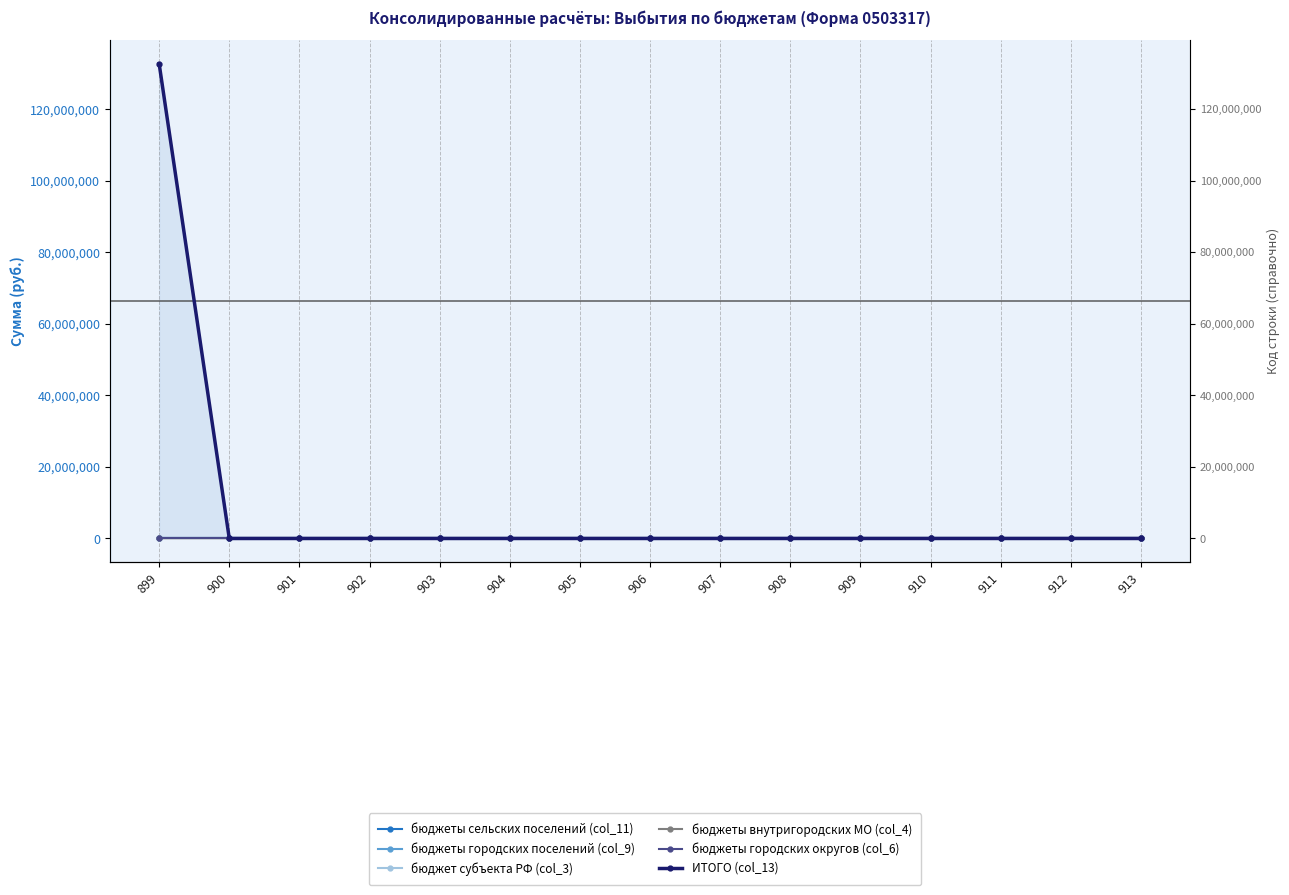

What are all the series names shown in the legend?

бюджеты сельских поселений (col_11), бюджеты городских поселений (col_9), бюджет субъекта РФ (col_3), бюджеты внутригородских МО (col_4), бюджеты городских округов (col_6), ИТОГО (col_13)